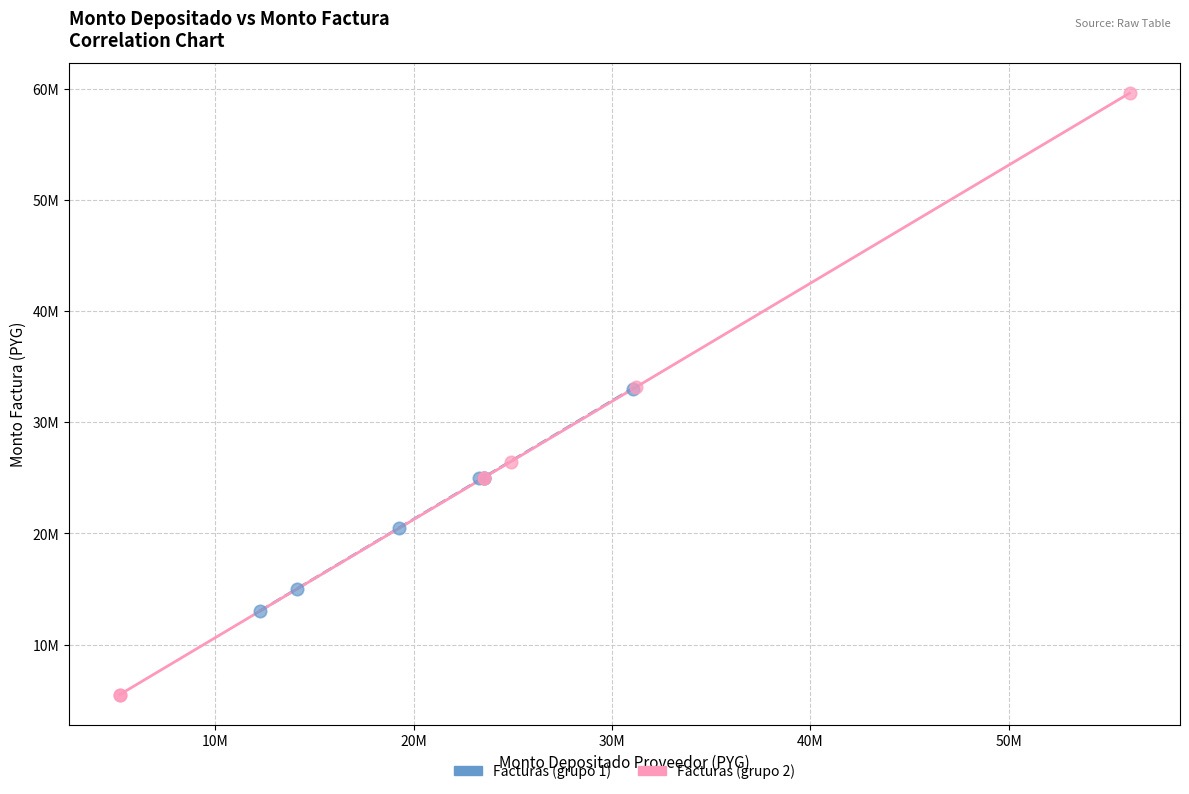

Which series reaches the minimum Y coordinate?

Facturas (grupo 2)